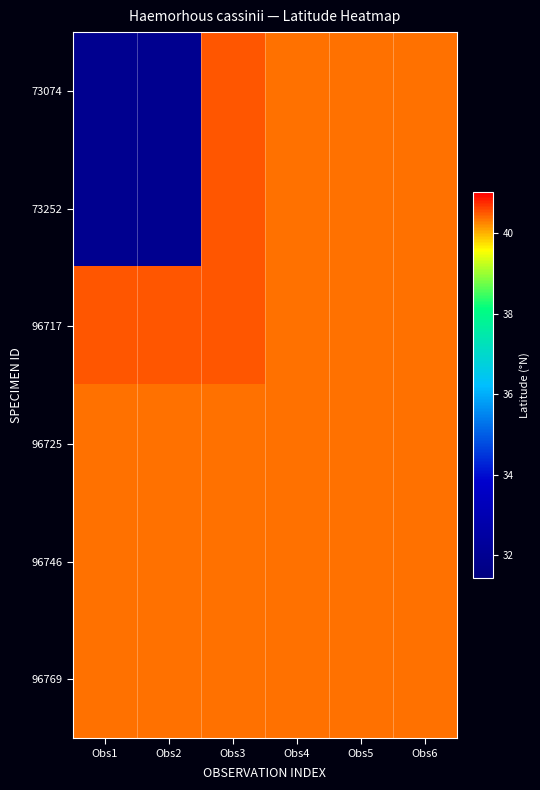

At how many categories does at least one series exceed 37?

6